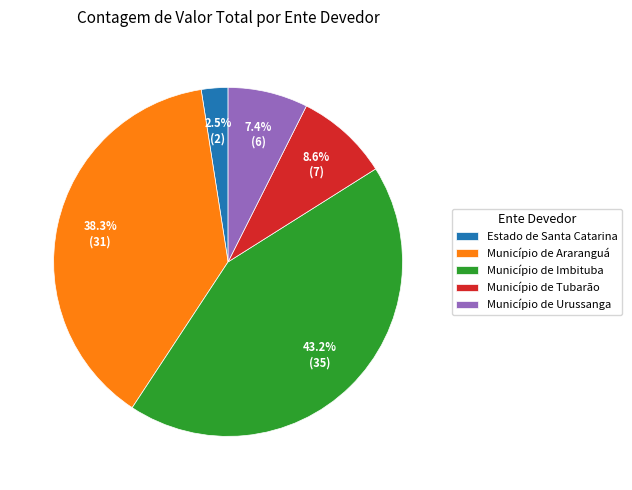

To the nearest percent, what percentage of the pie is Município de Tubarão?

9%